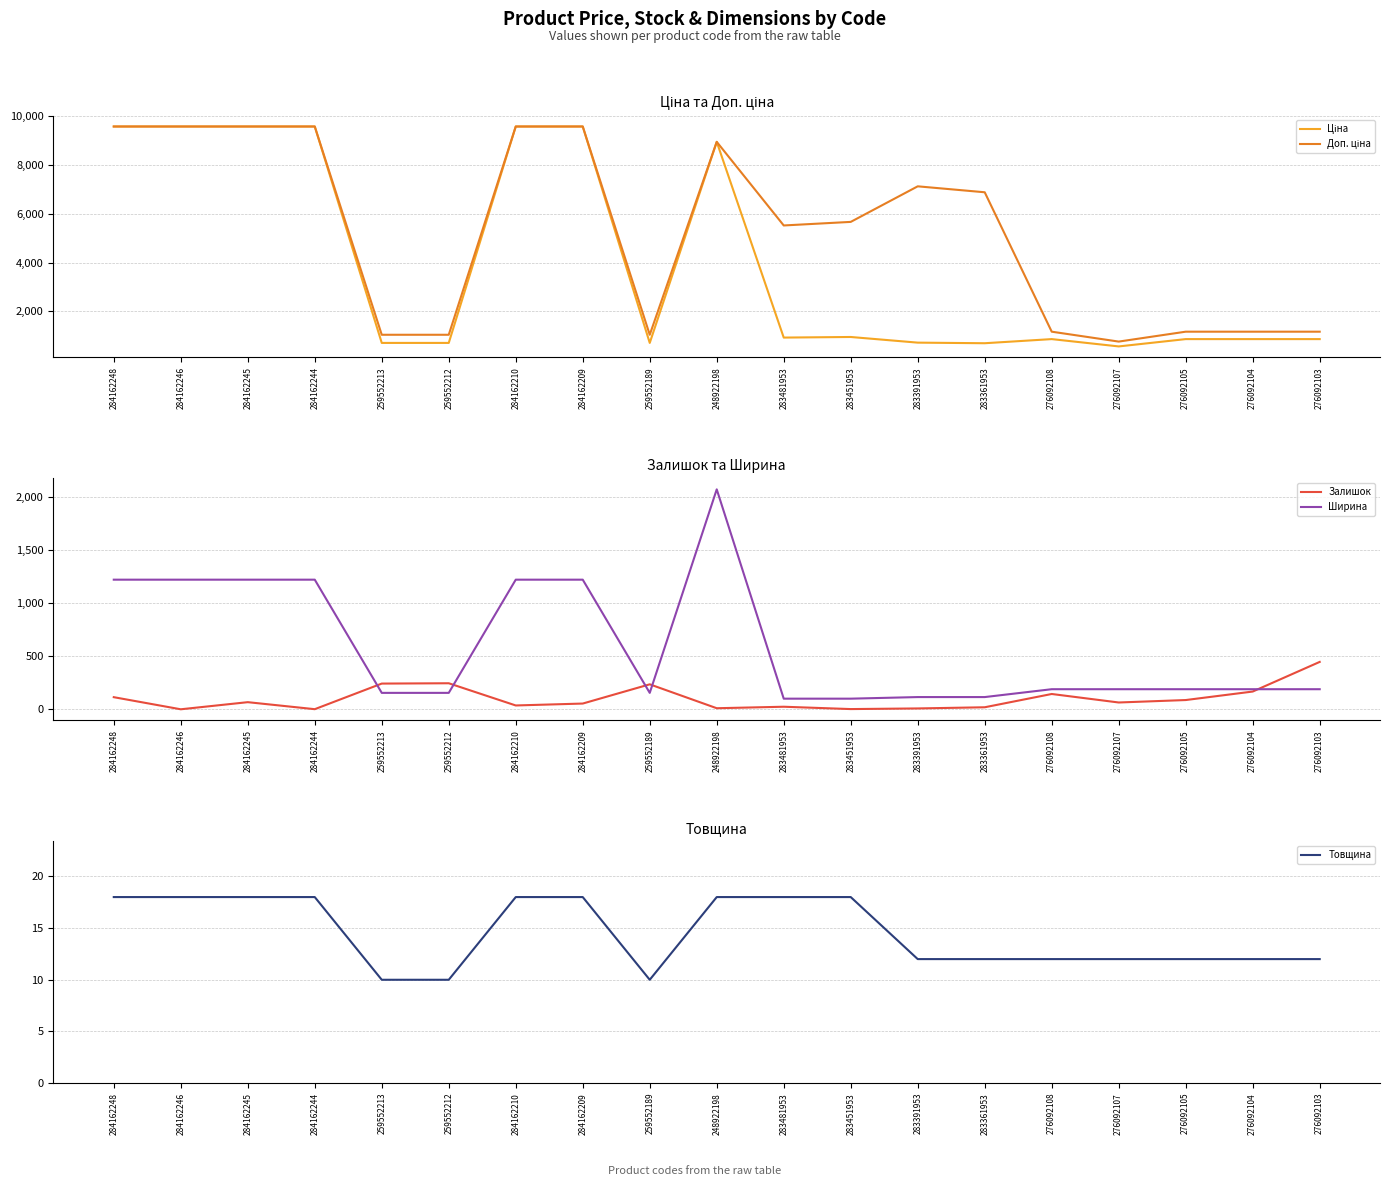

What is the label of the 13th point from the right?

284162210